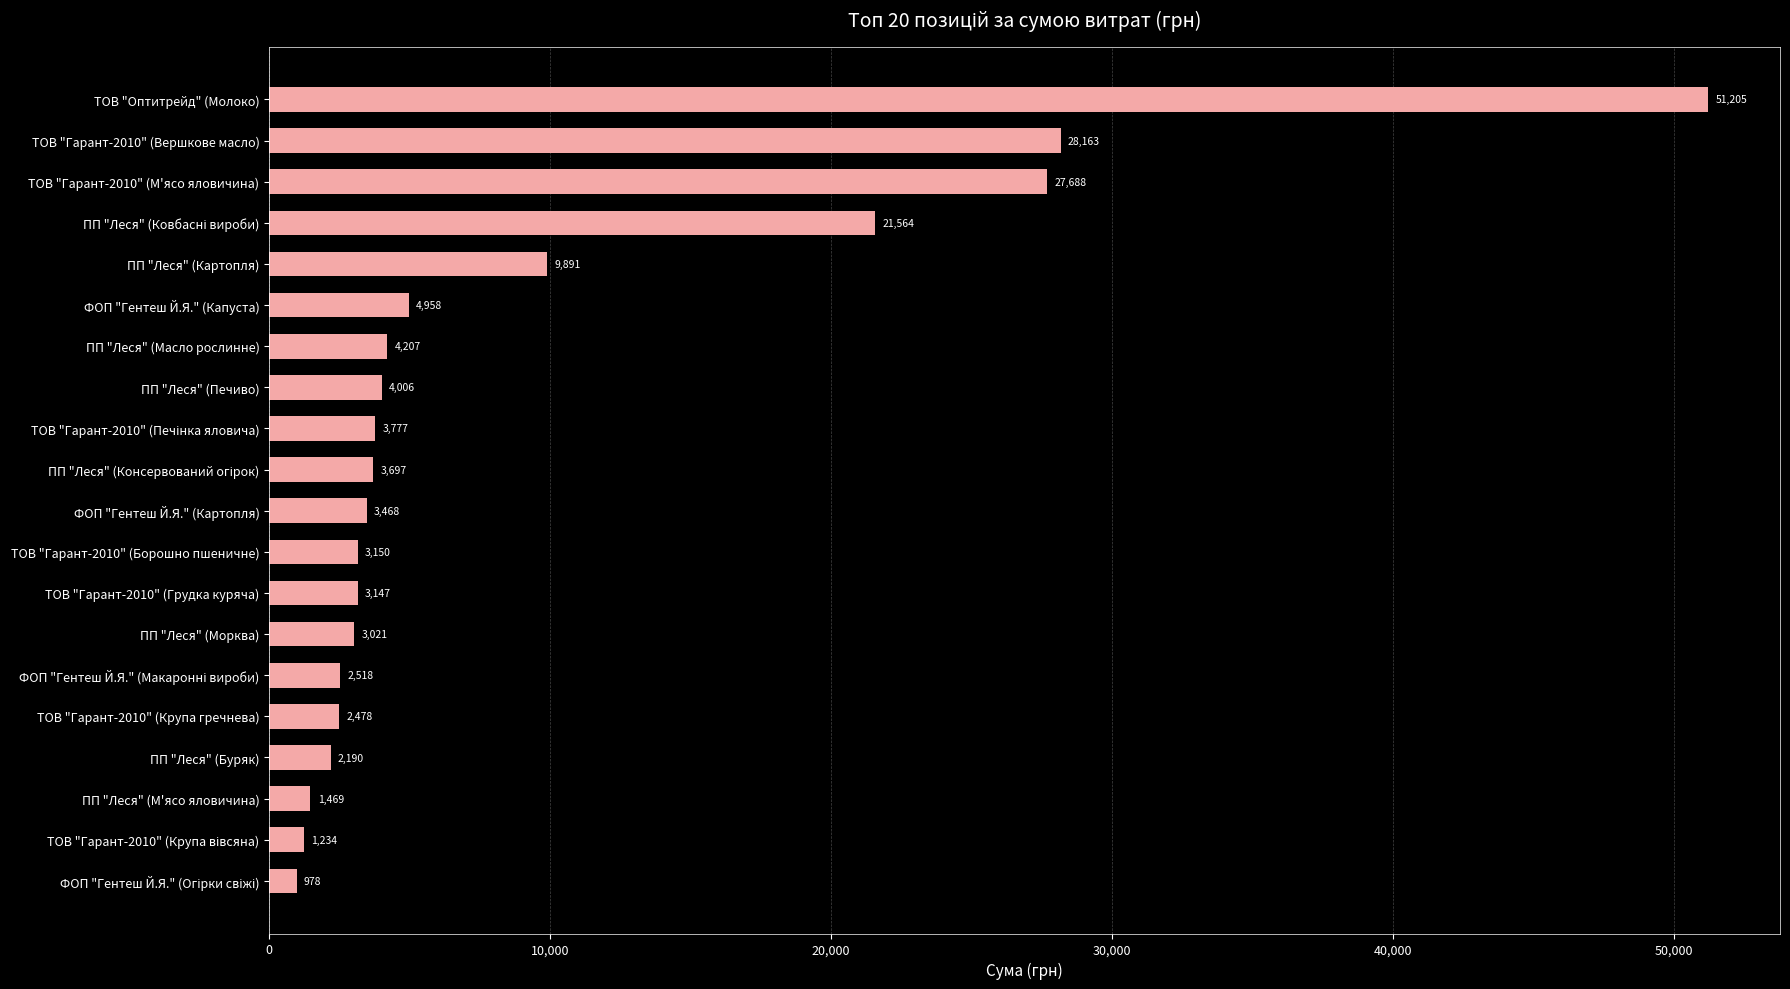

Approximately how many times larger is the value at ФОП "Гентеш Й.Я." (Капуста) compared to ПП "Леся" (Морква)?

1.6